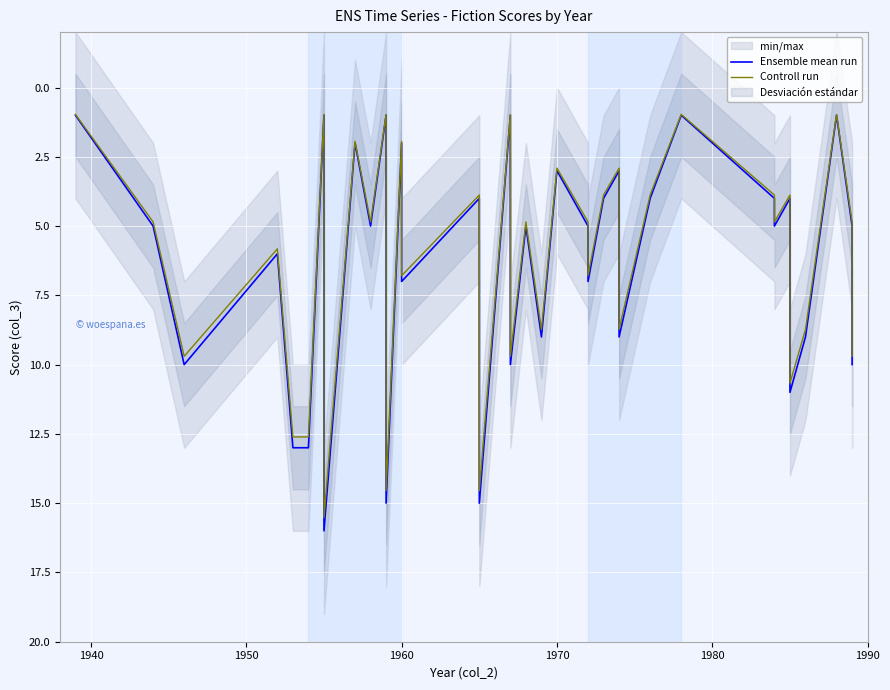

How many values in the Controll run series are below 4?

17